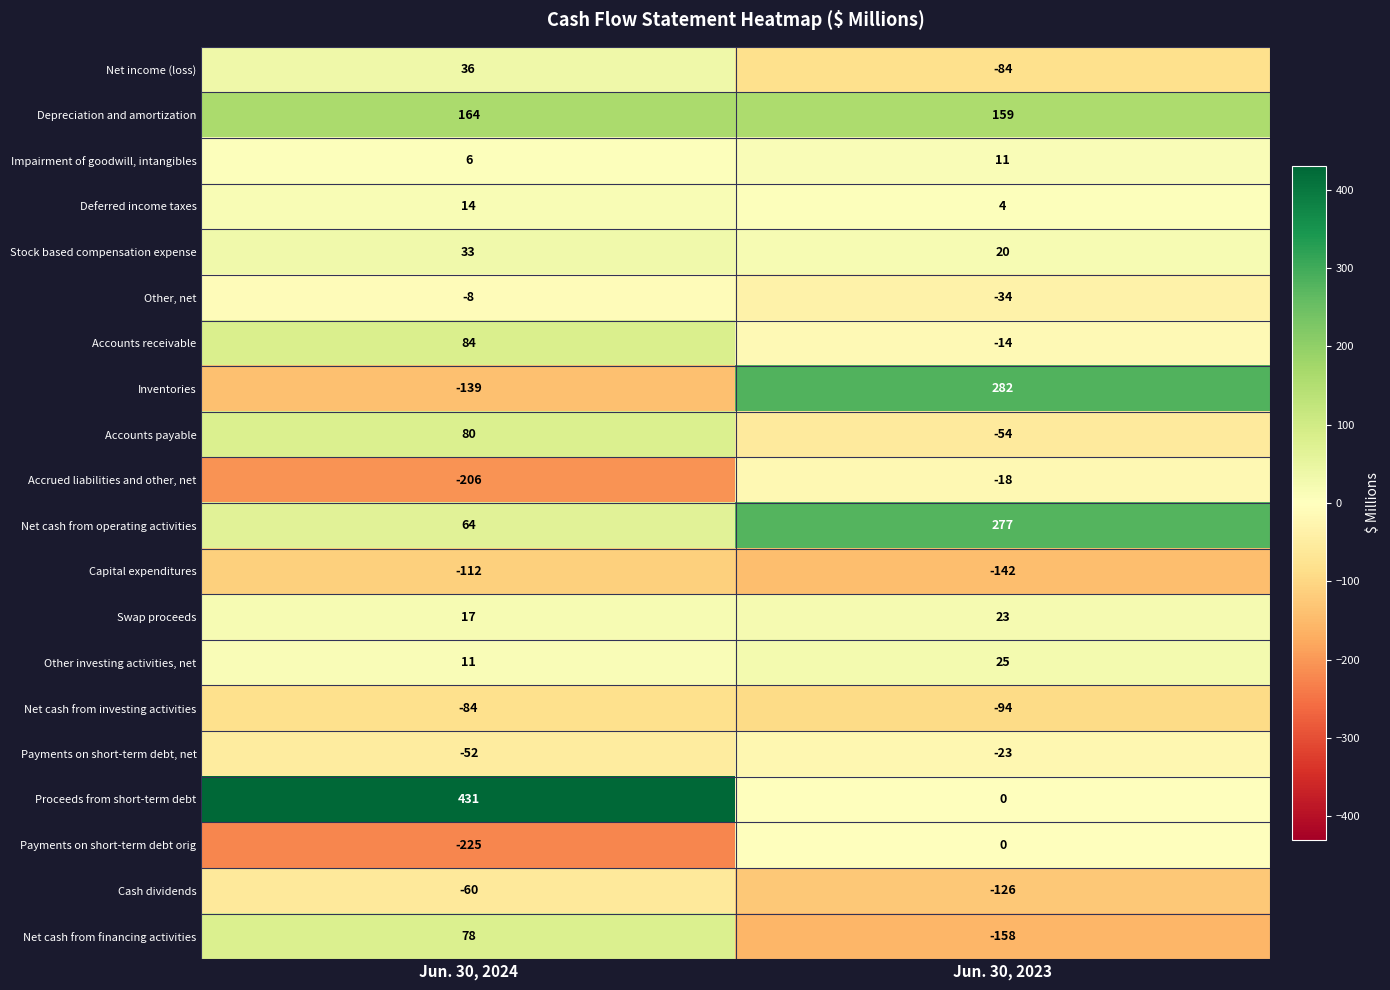

What is the difference between the maximum and minimum values in the Depreciation and amortization series?

5